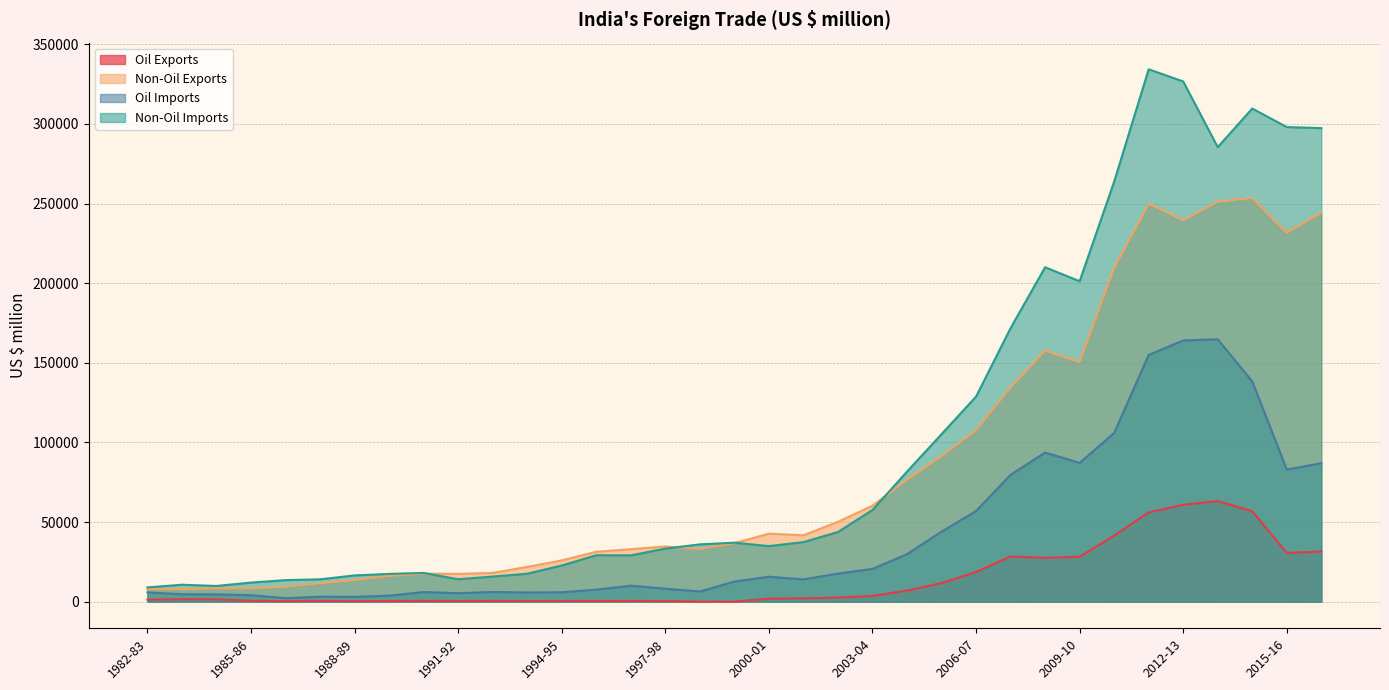

How many data points in Non-Oil Imports are above 35990?

18